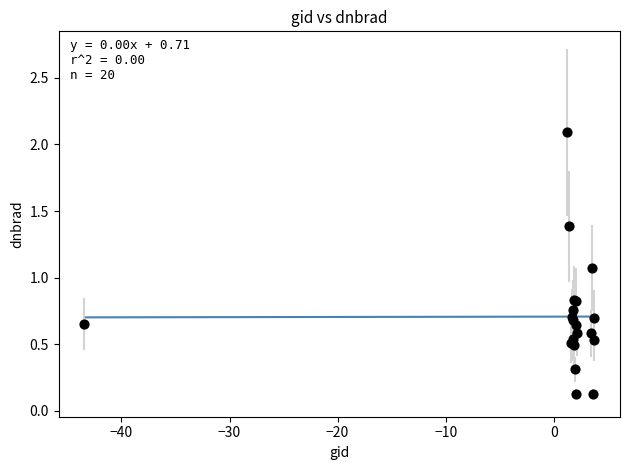

What Y value in the scatter plot is closest to 1?

1.1